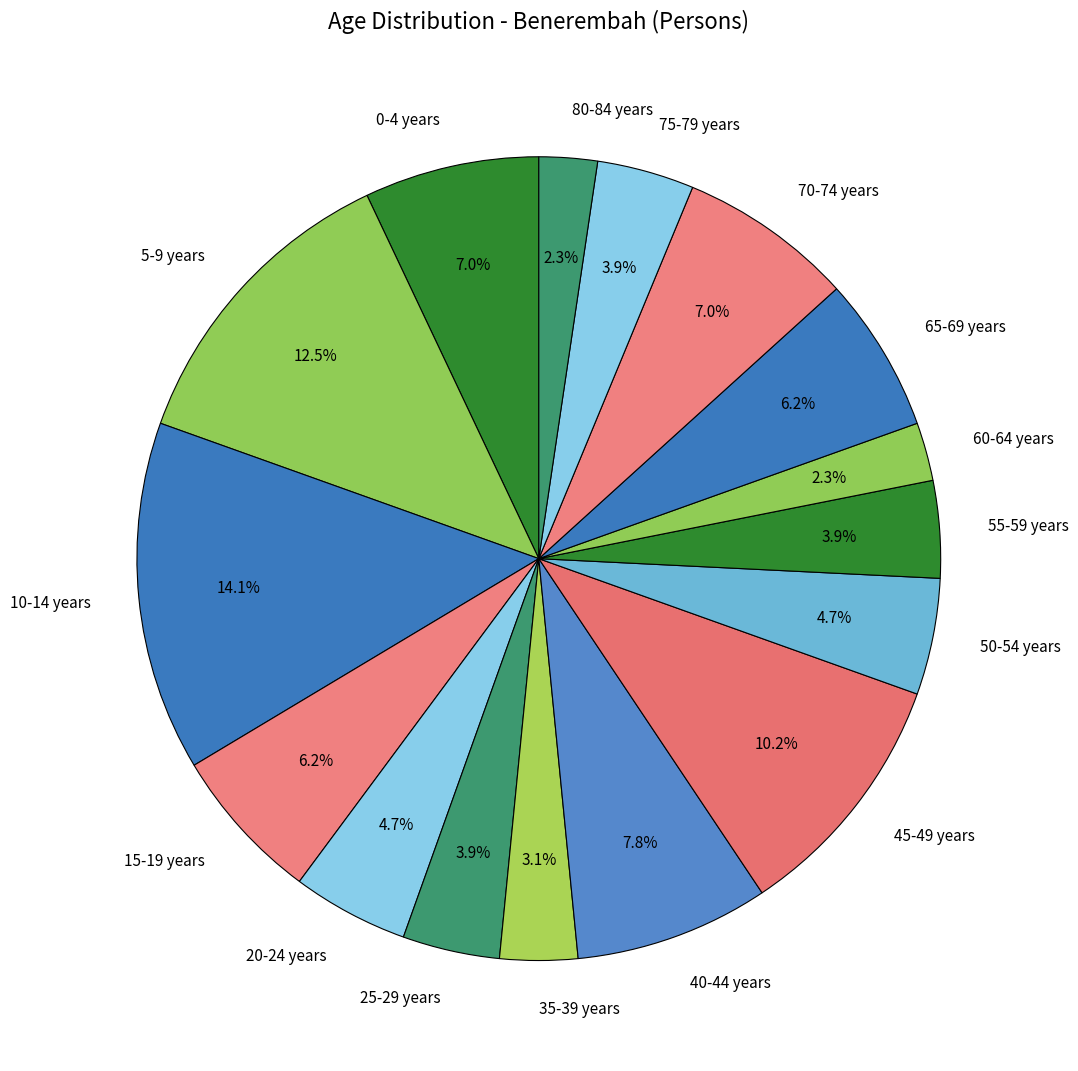

What portion of the pie excludes 20-24 years?

95.3%